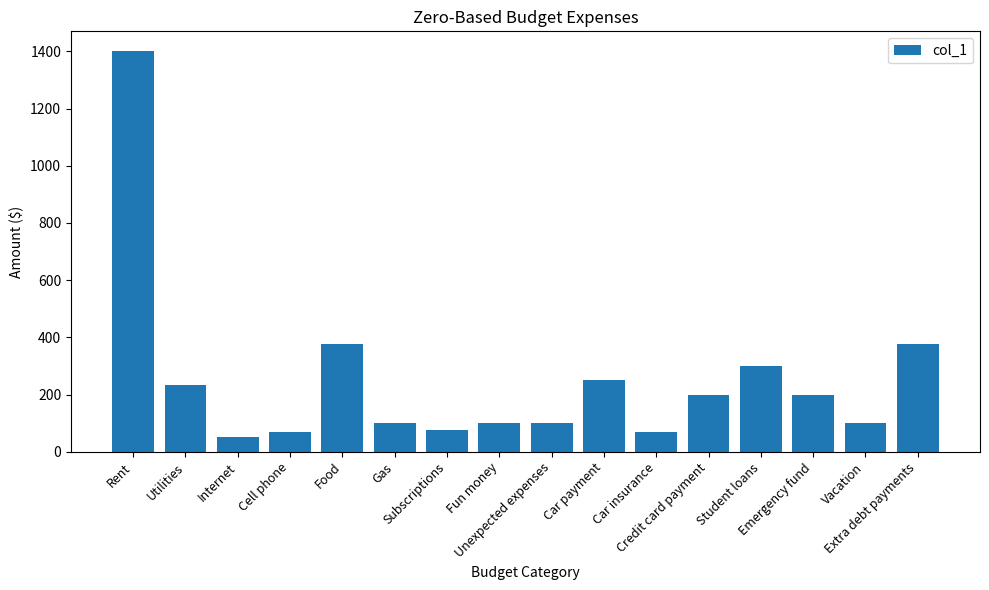

What is the smallest value displayed?

50